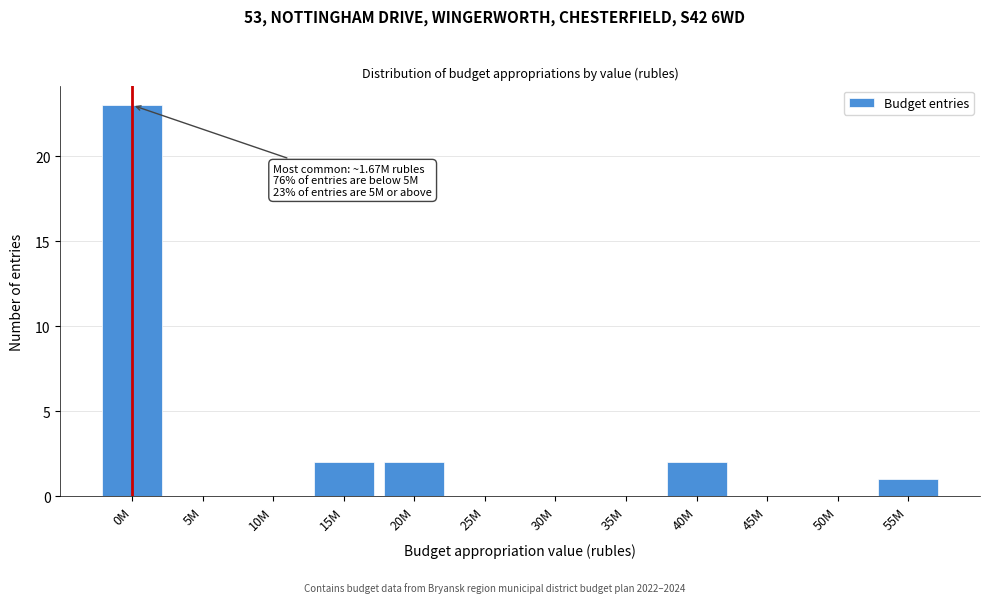

Reading left to right, extract all data points from this chart.

0M=23	5M=0	10M=0	15M=2	20M=2	25M=0	30M=0	35M=0	40M=2	45M=0	50M=0	55M=1